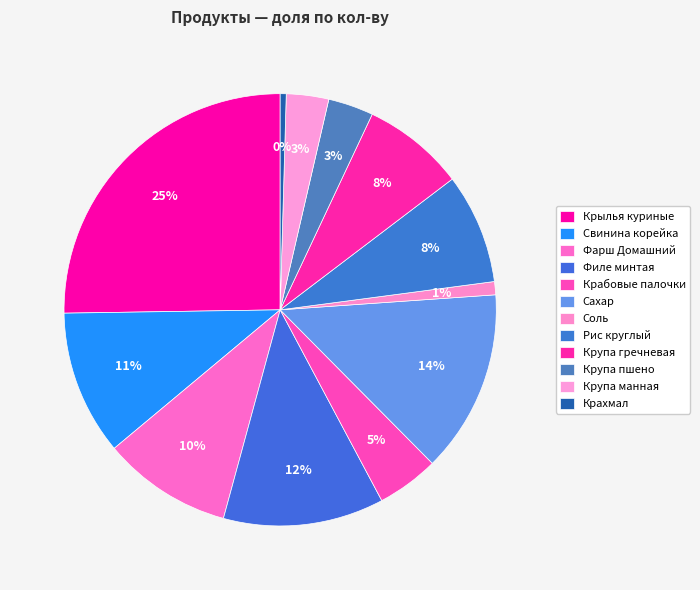

To the nearest percent, what percentage of the pie is Крупа пшено?

3%